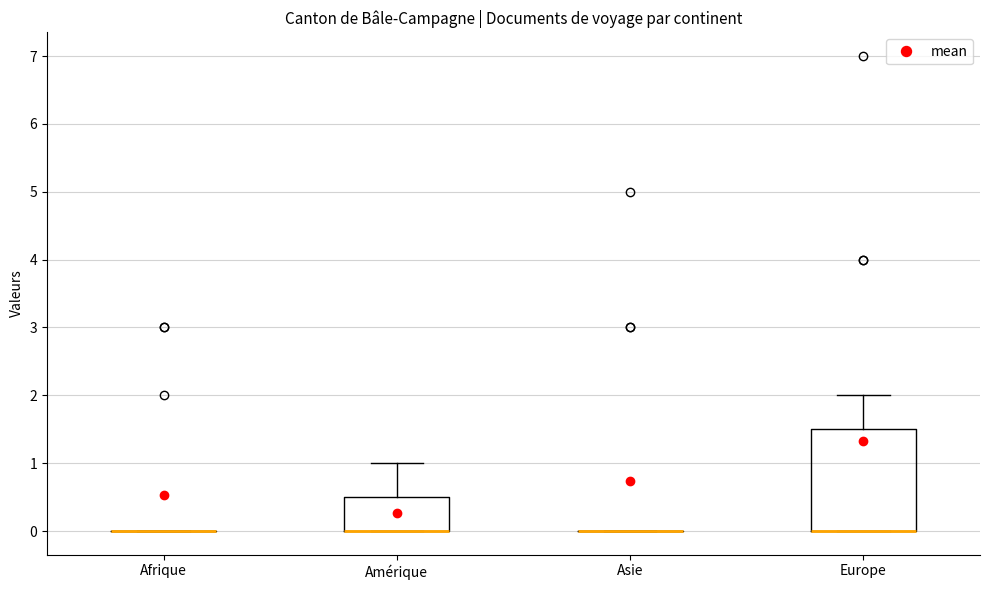

Reading left to right, transcribe this box plot: for each box, give where its median line is, the range the box spans, and where its two whiskers end, as read against the y-axis. The values are not printed on the chart, so give them approximately, as read against the axis.

Afrique: box collapsed to a line at 0.0, whiskers 0.0 to 0.0
Amérique: median 0.0 (drawn on the box's lower edge), box 0.0 to 0.5, whiskers 0.0 to 1.0
Asie: box collapsed to a line at 0.0, whiskers 0.0 to 0.0
Europe: median 0.0 (drawn on the box's lower edge), box 0.0 to 1.5, whiskers 0.0 to 2.0